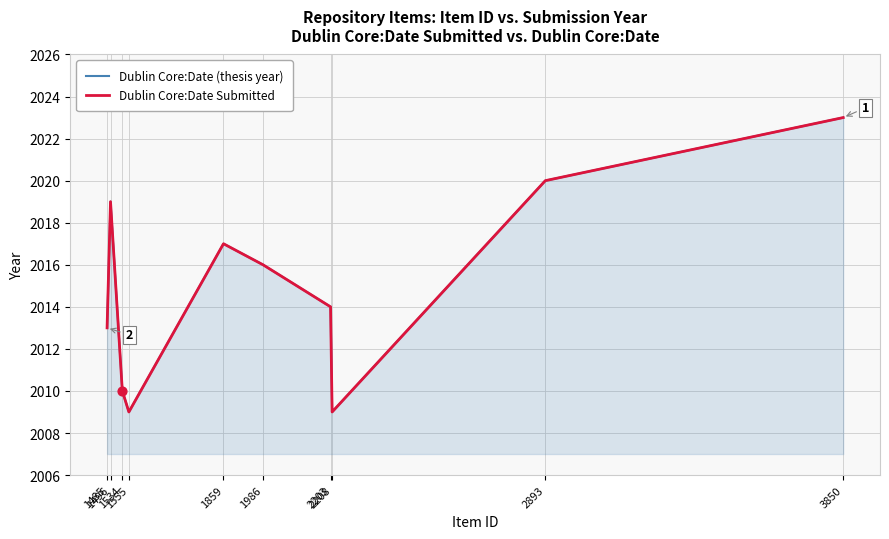

What is the total value across all series at 1555?

4018